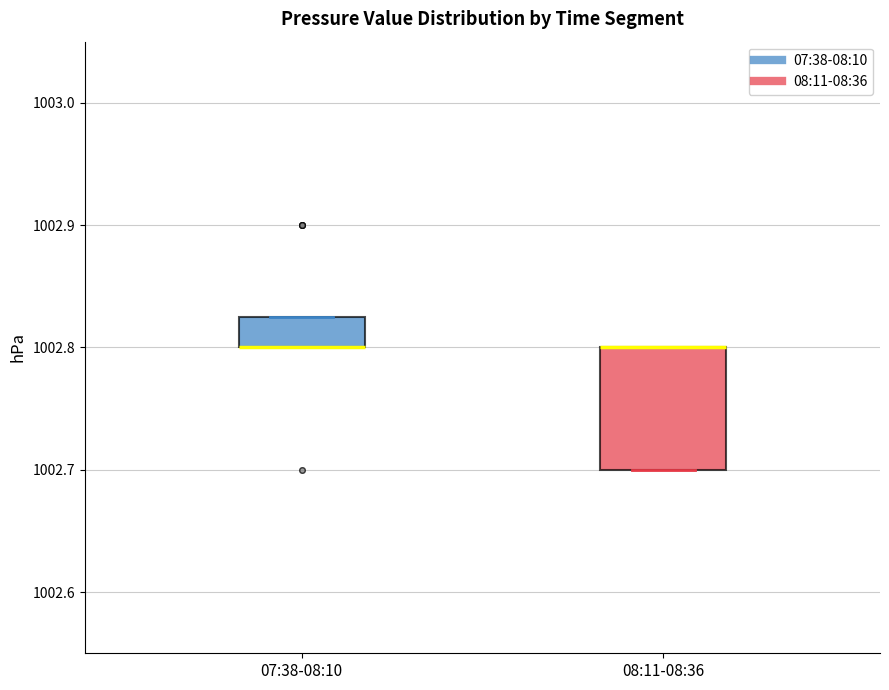

Where is the upper edge of the box for 07:38-08:10 on the y-axis? The values are not printed on the chart, so give them approximately, as read against the axis.

1002.83